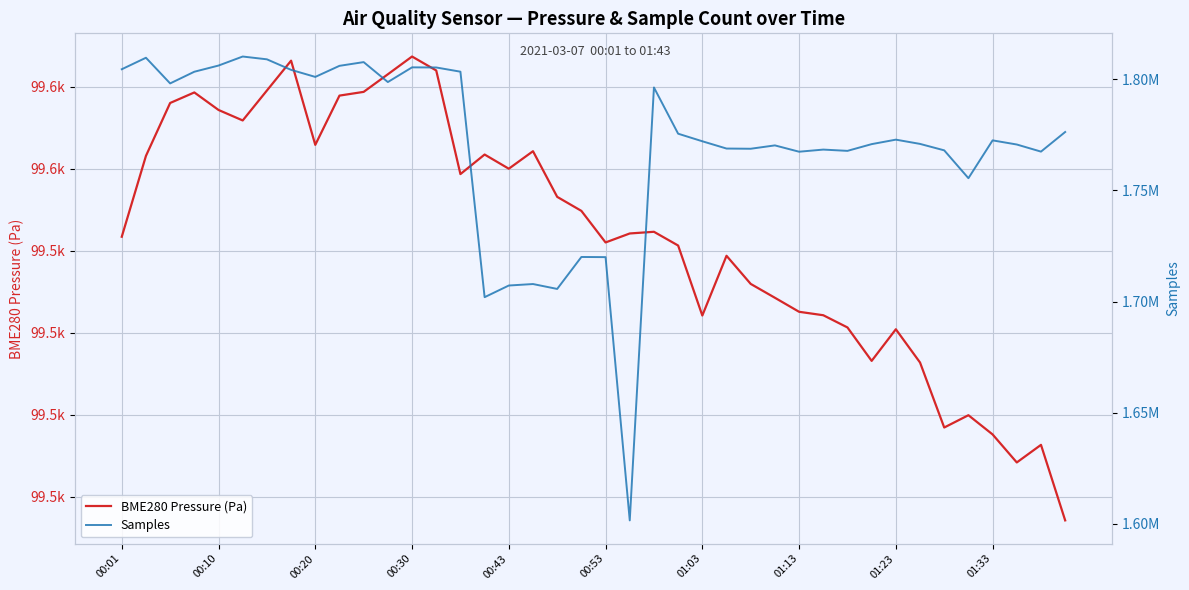

Which category has the highest value in the BME280 Pressure (Pa) series?

00:30